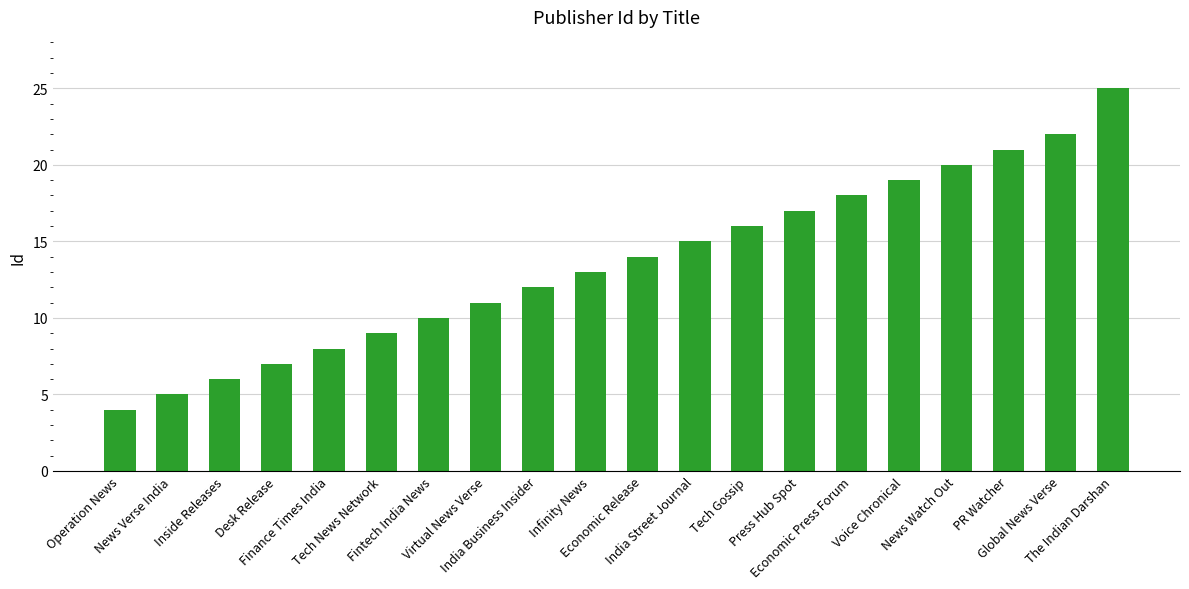

What is the label of the 3rd bar from the right?

PR Watcher